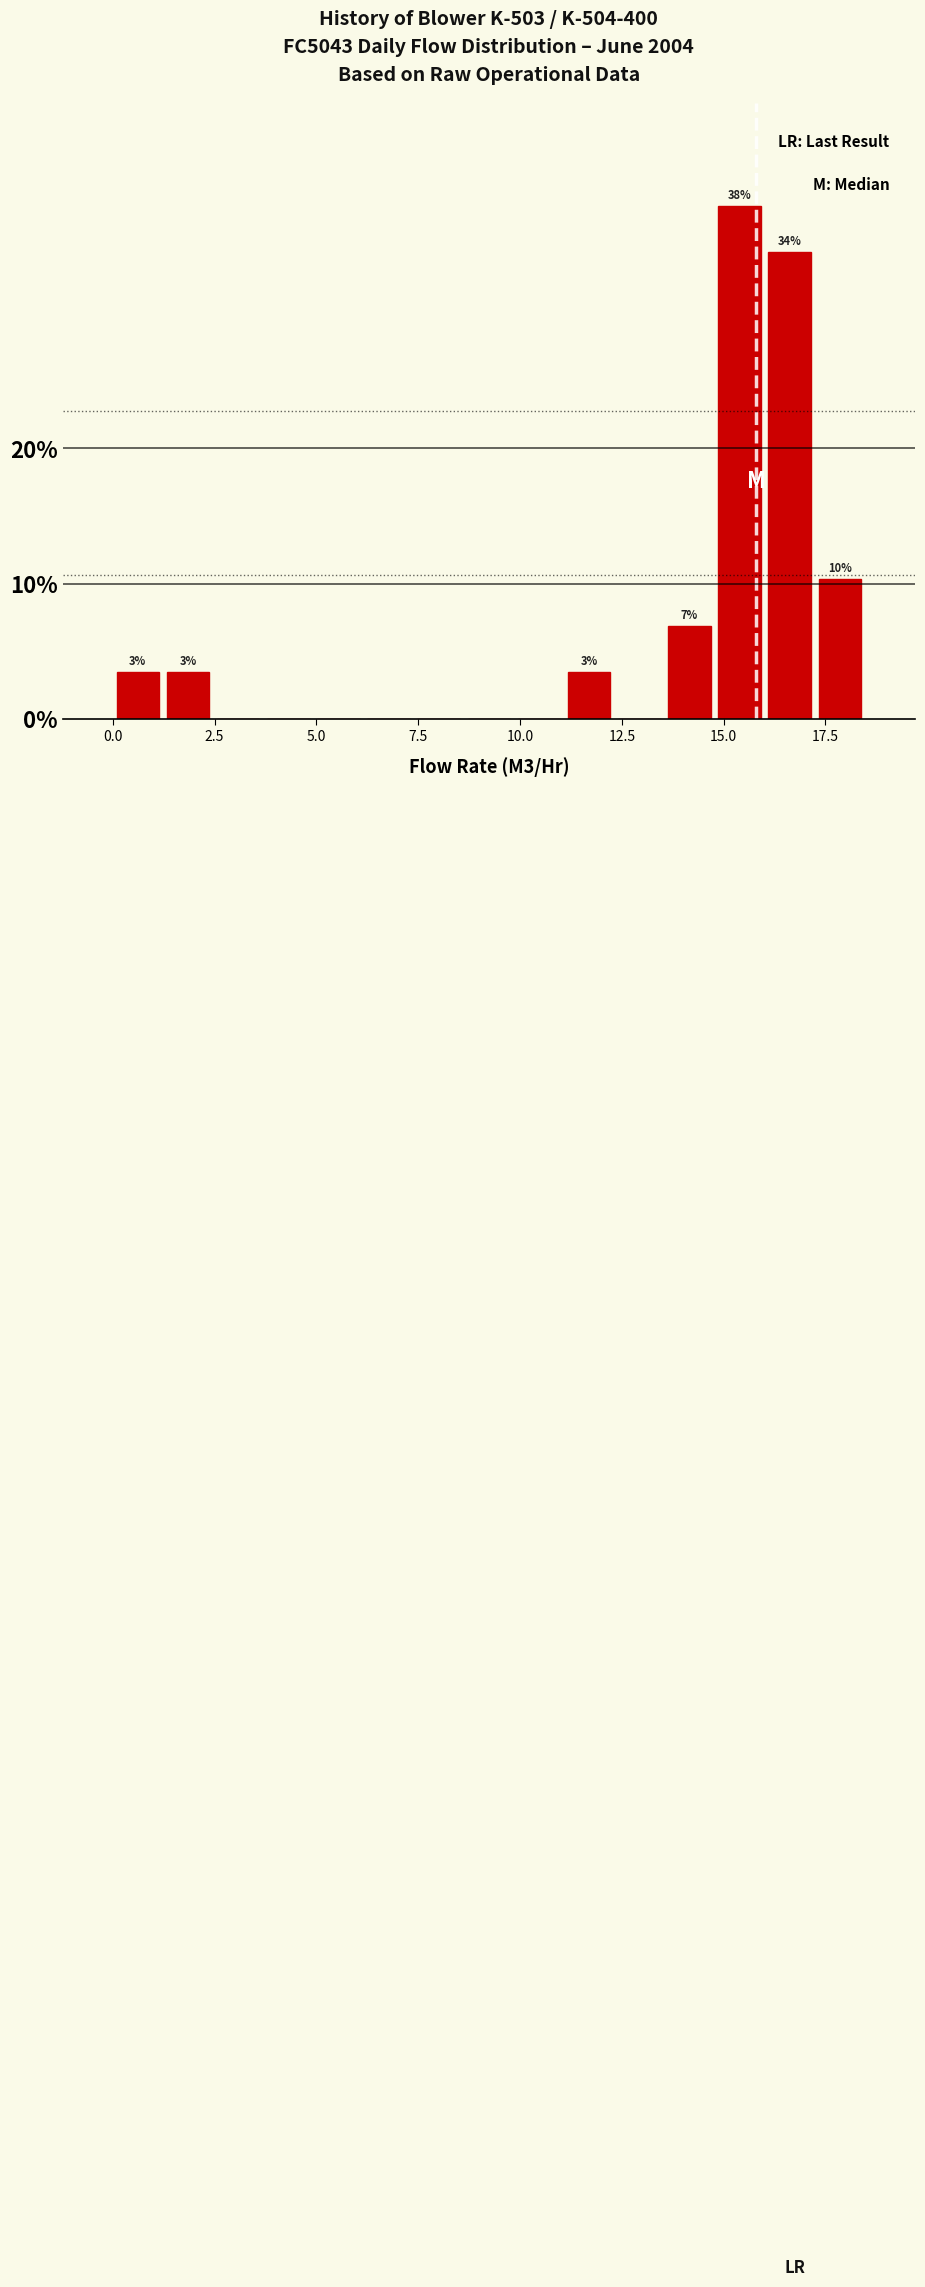

Around what value on the x-axis is the tallest bar? Give the approximate position of its centre, as read against the axis.

15.5